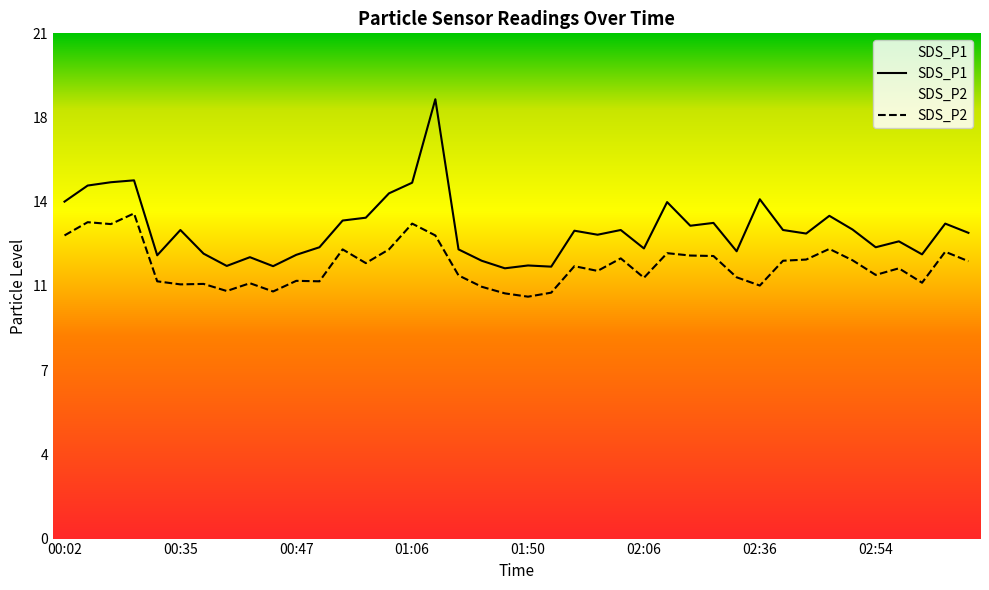

Rank the series by their average value, from highest to lowest.

SDS_P1, SDS_P2